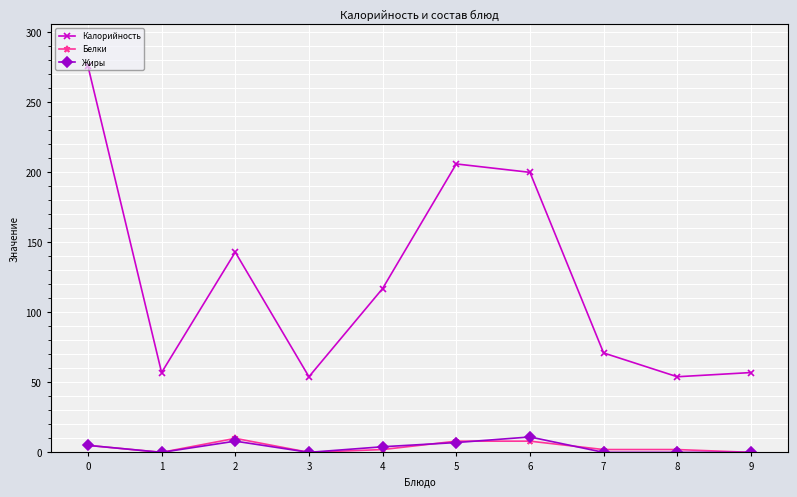

True or false: Жиры and Калорийность intersect in this chart.

False